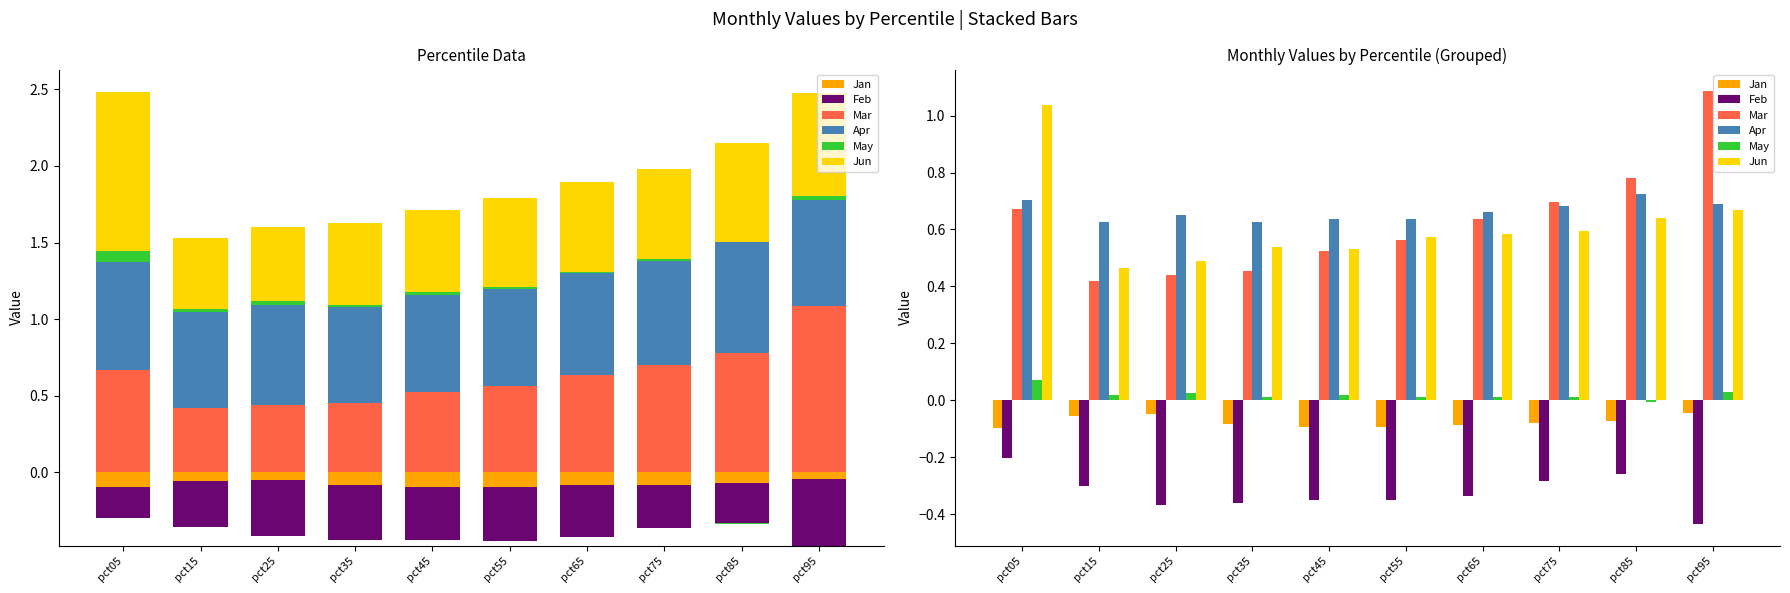

How many bars are there in total?

60